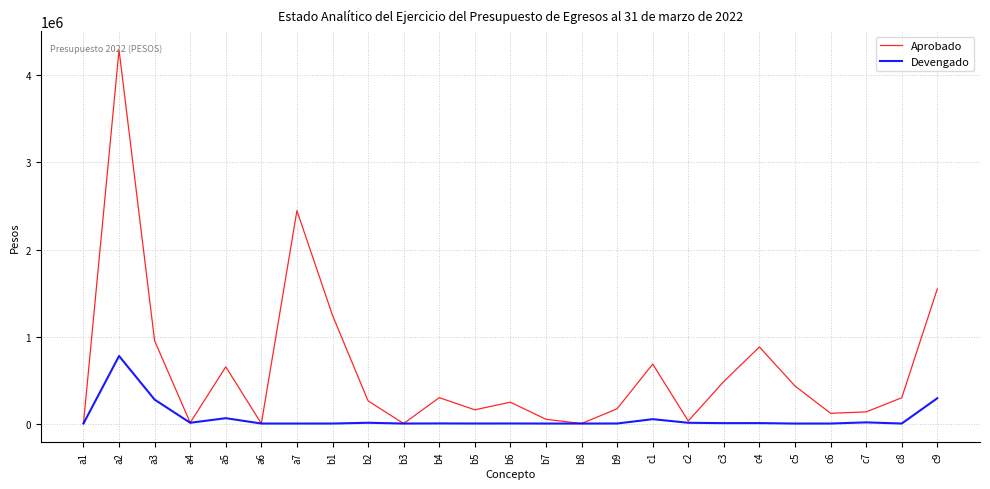

The Devengado series shows 0 at a7. True or false?

True